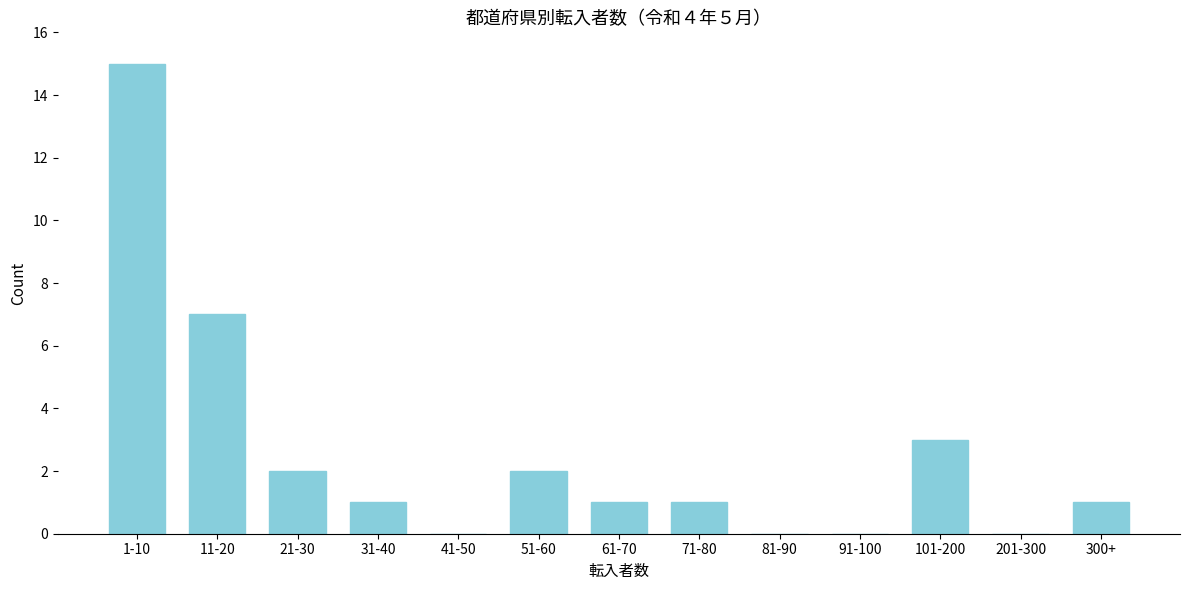

Reading left to right, what are all the values shown in this chart?

1-10=15	11-20=7	21-30=2	31-40=1	41-50=0	51-60=2	61-70=1	71-80=1	81-90=0	91-100=0	101-200=3	201-300=0	300+=1